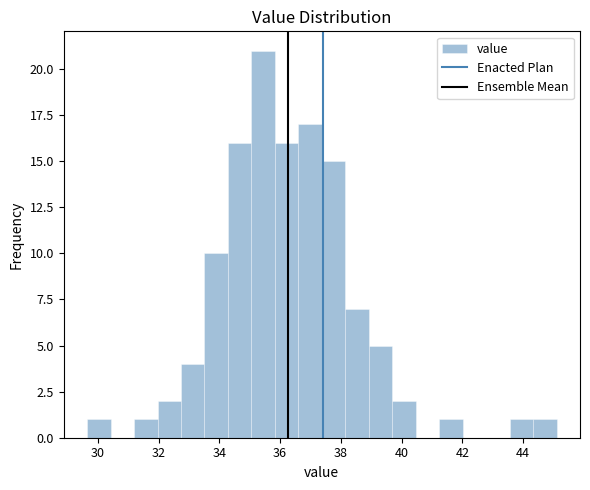

Read against the x-axis, roughly where is the centre of the tallest bar?

35.4